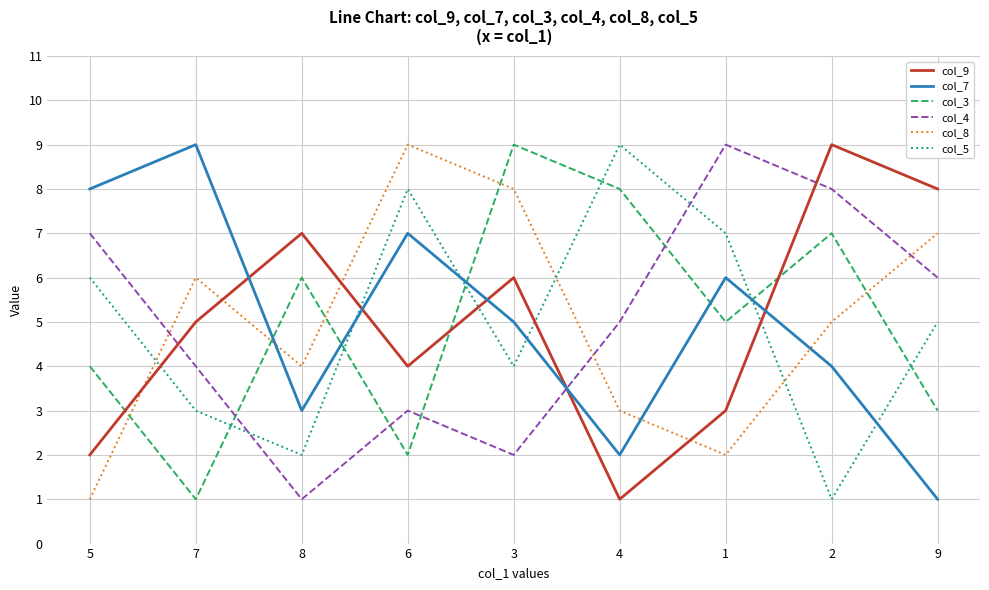

Between 7 and 1, which series saw the biggest shift?

col_4